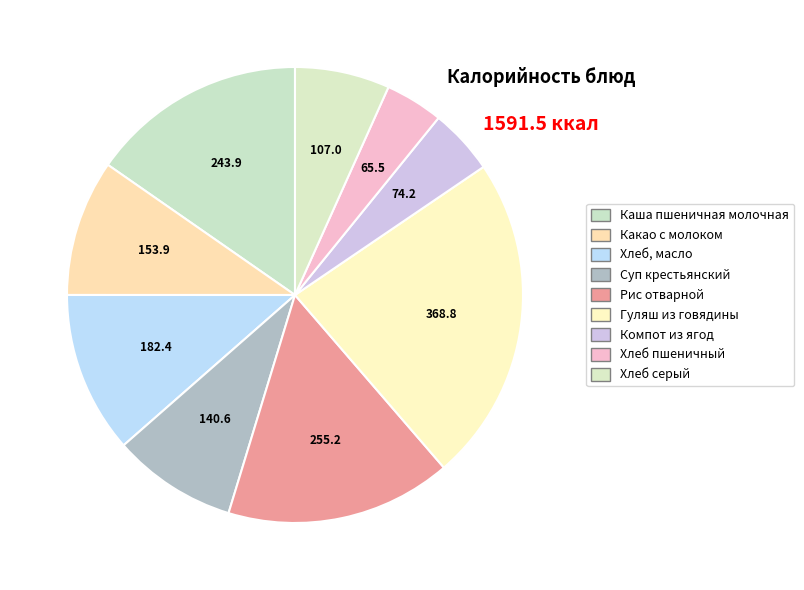

How many slices are in this pie chart?

9